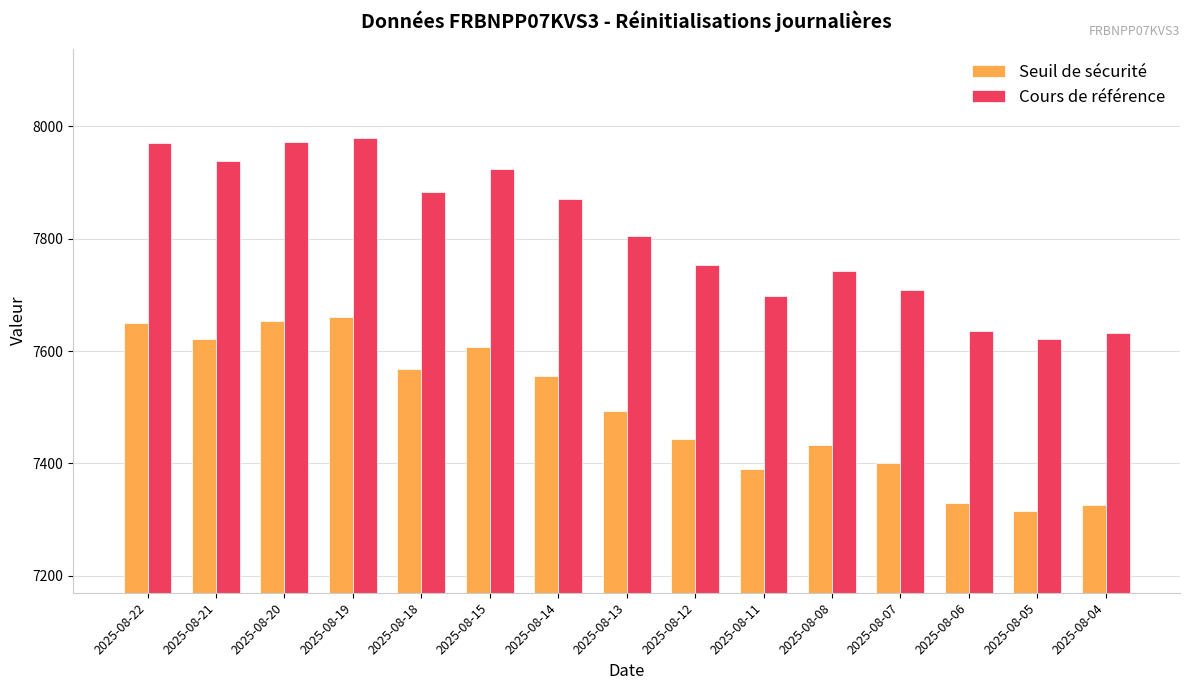

What is the sum of the Seuil de sécurité values at 2025-08-11 and 2025-08-19?

15050.5